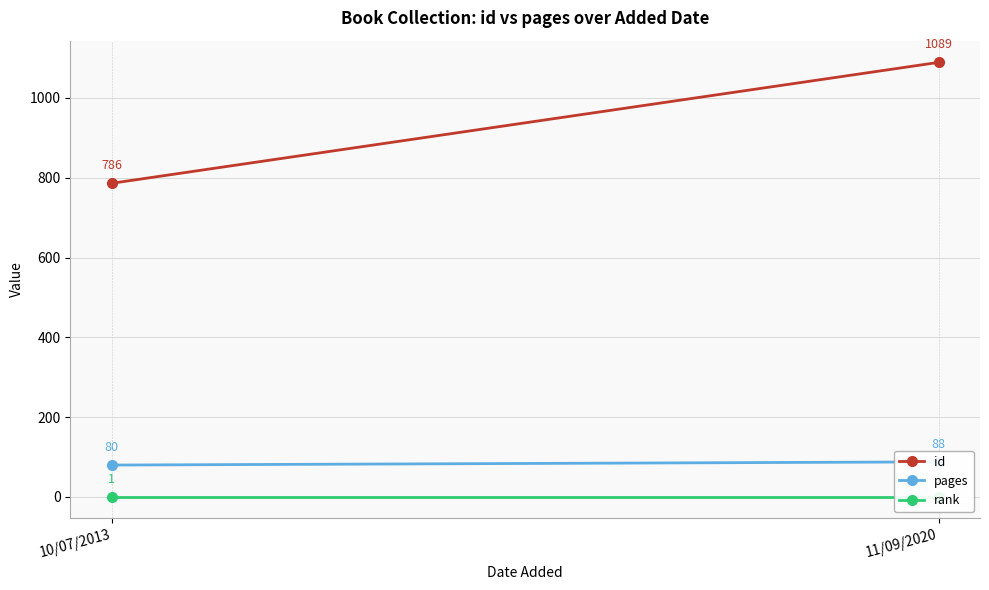

Between 11/09/2020 and 10/07/2013, which is larger?

11/09/2020